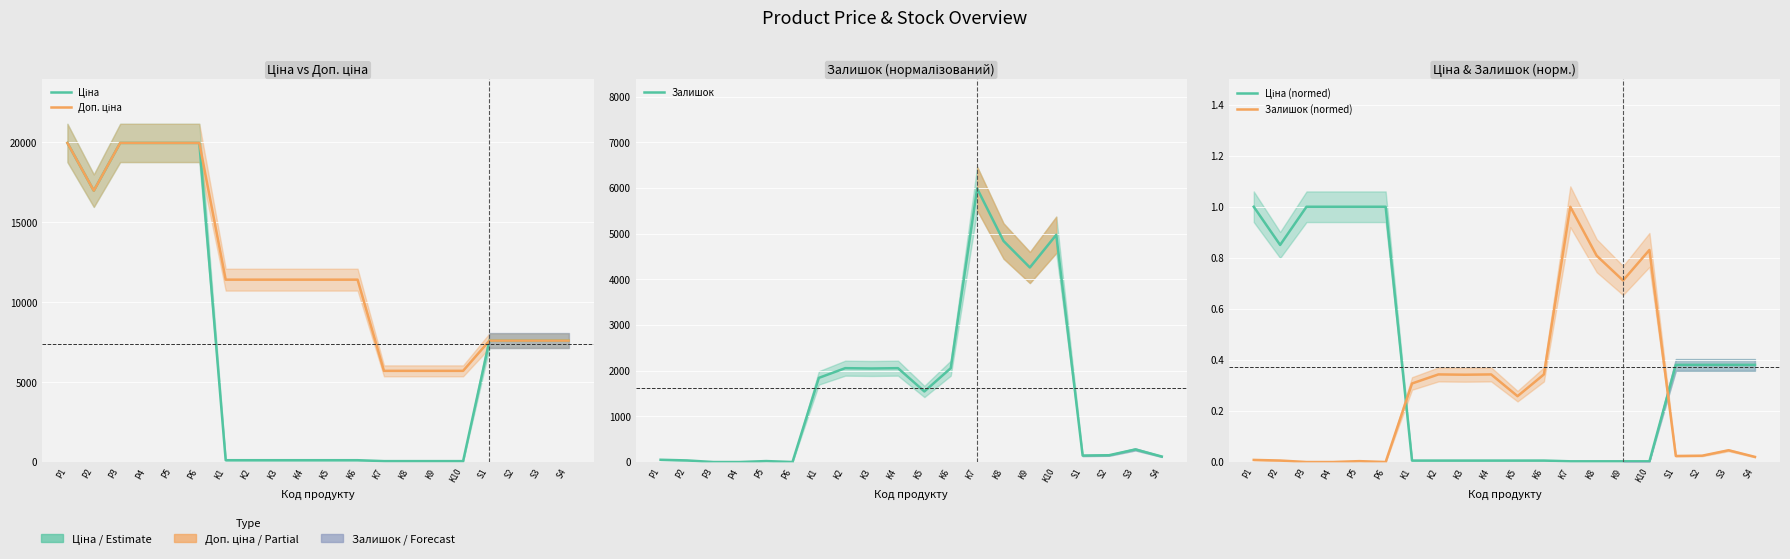

True or false: Ціна (normed) has a value of 0.2 at S3.

False